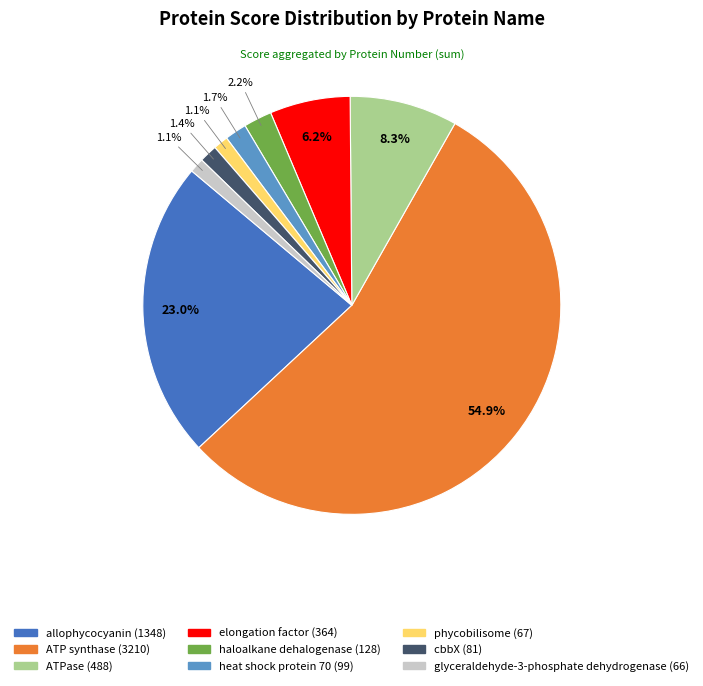

The elongation factor slice represents 1% of the pie. True or false?

False